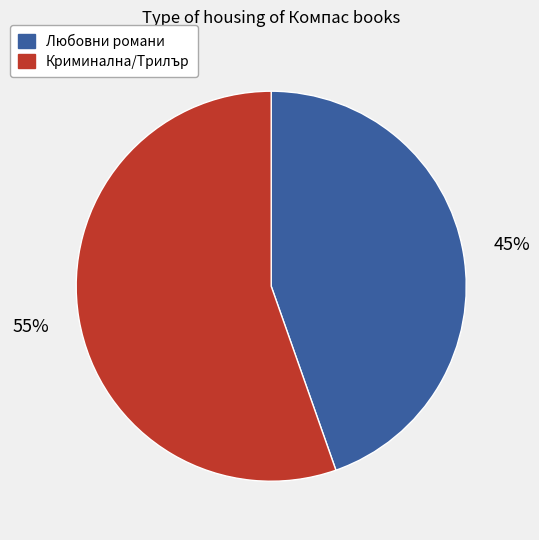

Is there any slice that represents more than half of the pie?

Yes